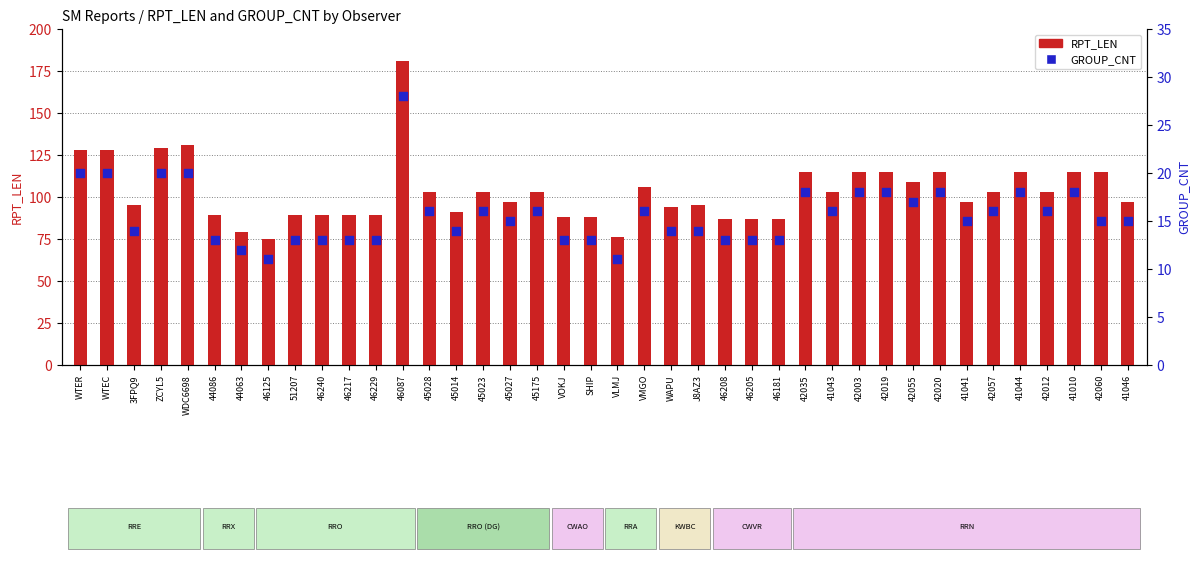

At how many categories does at least one series exceed 147?

1